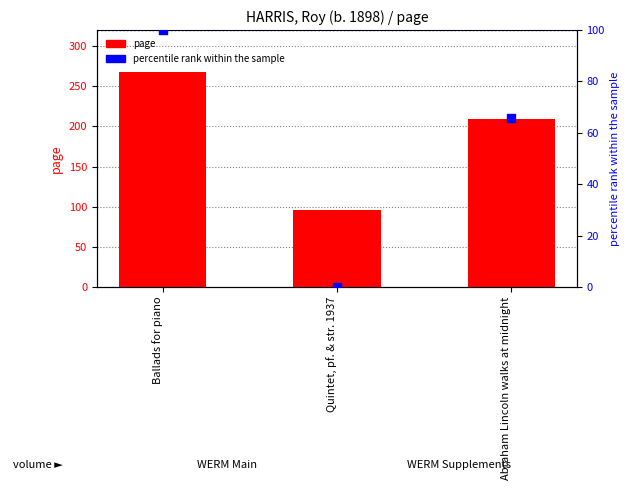

Which series contains the lowest Y value?

percentile rank within the sample